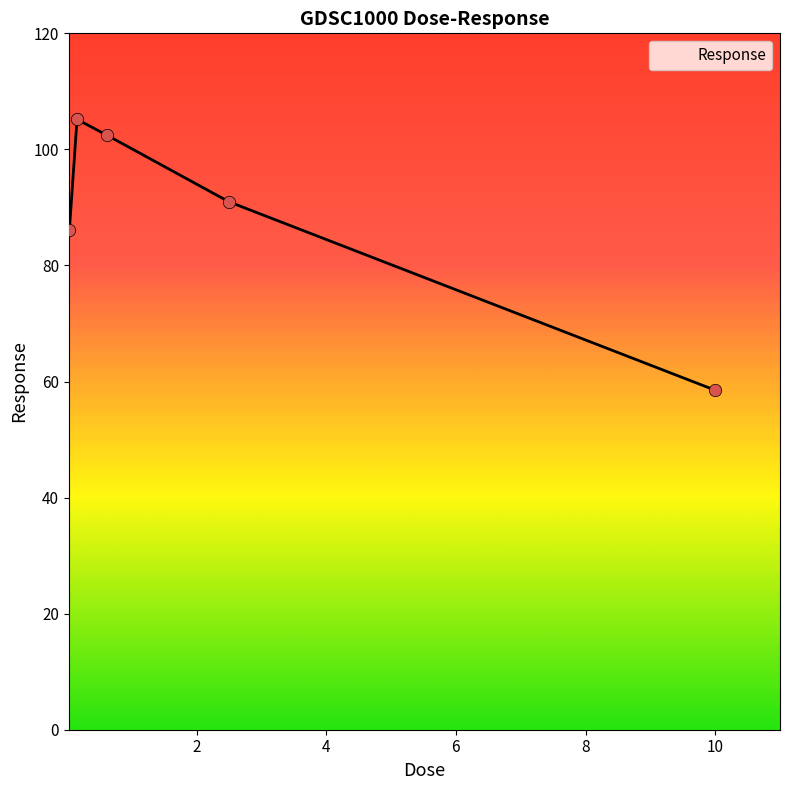

True or false: the data has more than 0 interior local peaks.

True